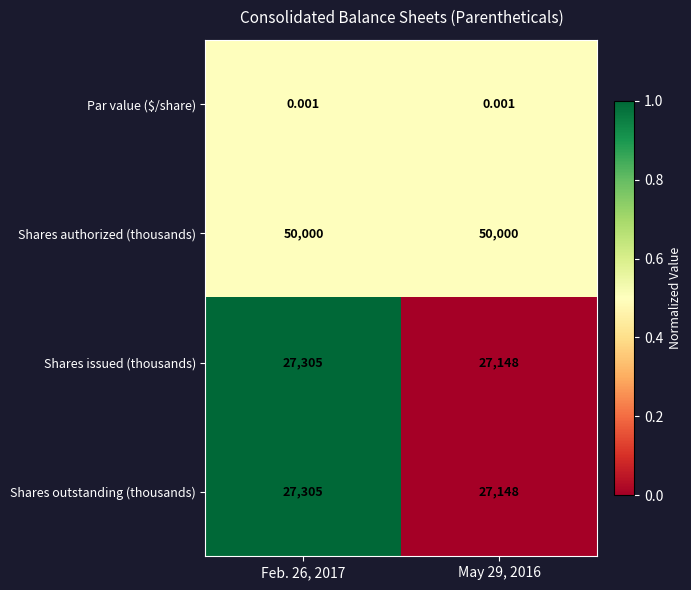

What is the maximum value shown in the chart?

50000.0